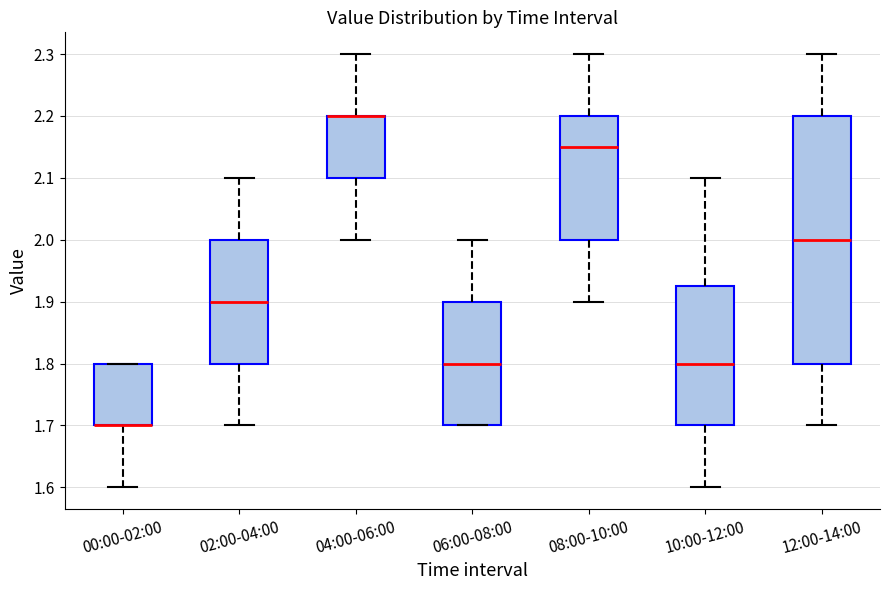

Where is the lower edge of the box for 00:00-02:00 on the y-axis? The values are not printed on the chart, so give them approximately, as read against the axis.

1.70